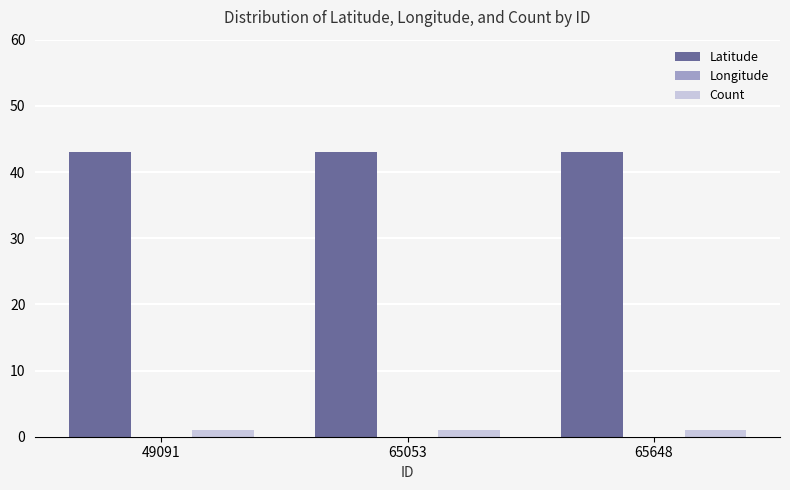

What are all the series names shown in the legend?

Latitude, Longitude, Count